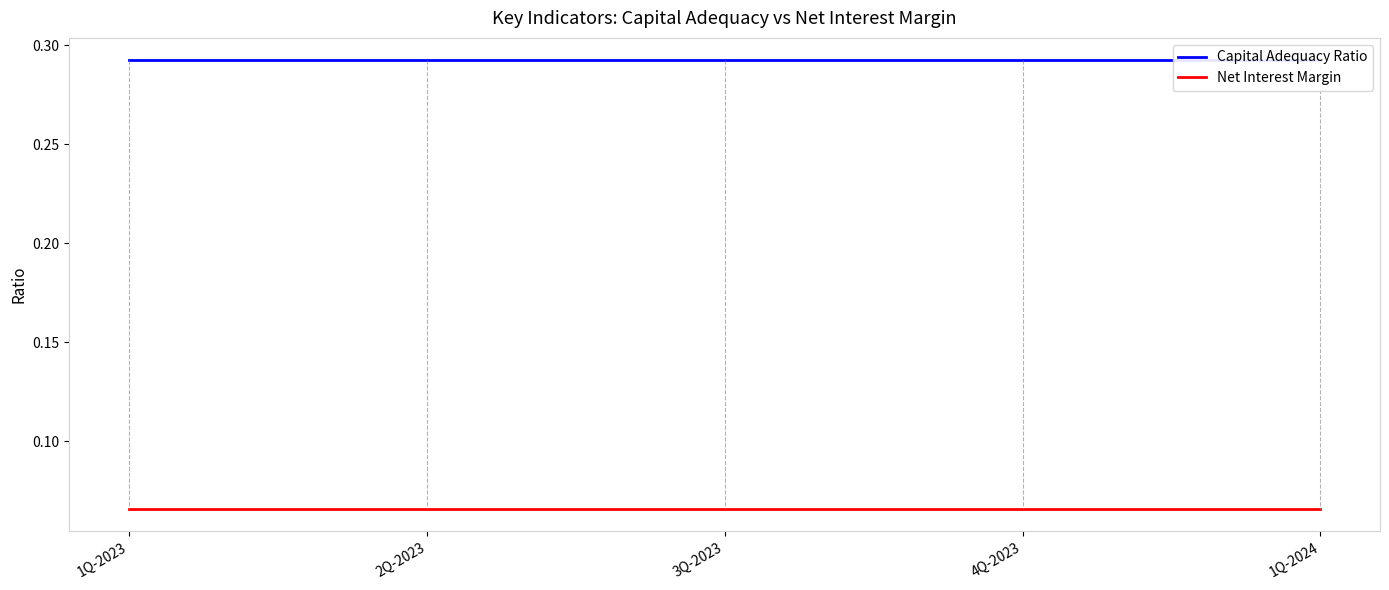

Reading right to left, extract all data points from this chart.

Capital Adequacy Ratio: 0.3	0.3	0.3	0.3	0.3
Net Interest Margin: 0.1	0.1	0.1	0.1	0.1